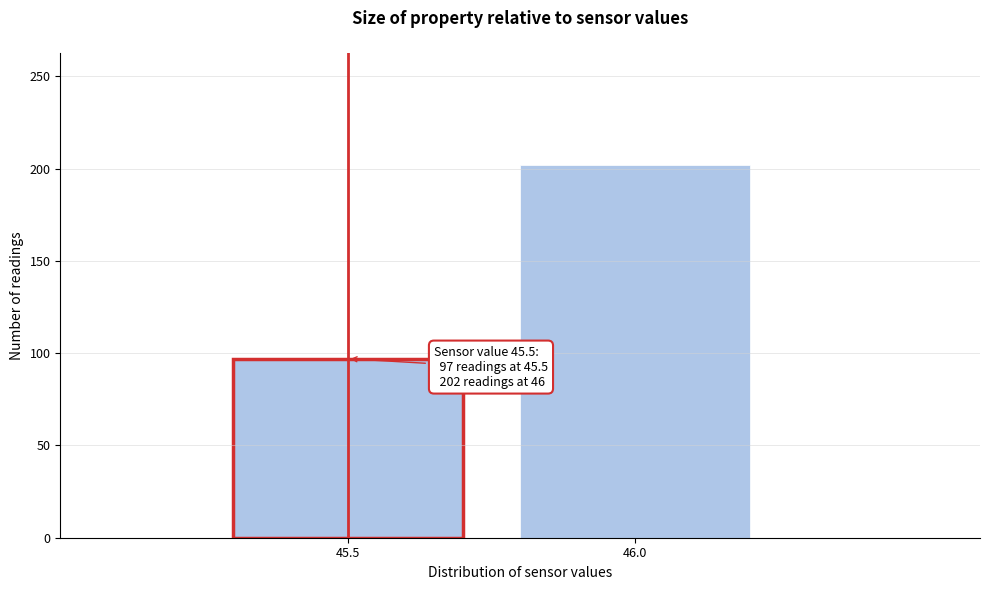

Reading left to right, extract all data points from this chart.

45.5=97	46.0=202